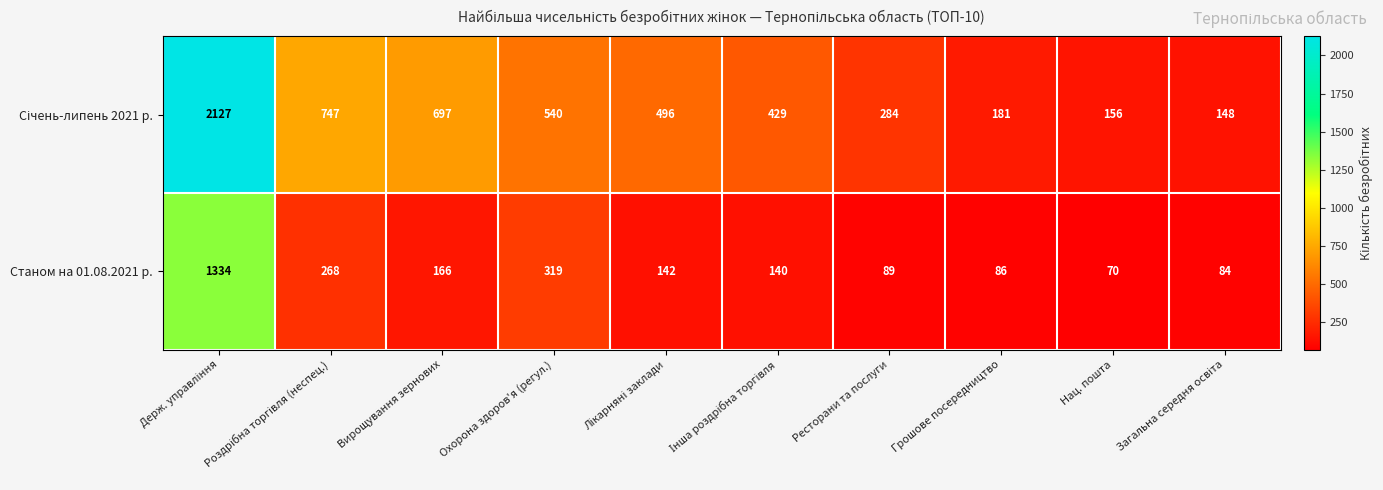

What is the difference between the maximum and minimum values in the Станом на 01.08.2021 р. series?

1264